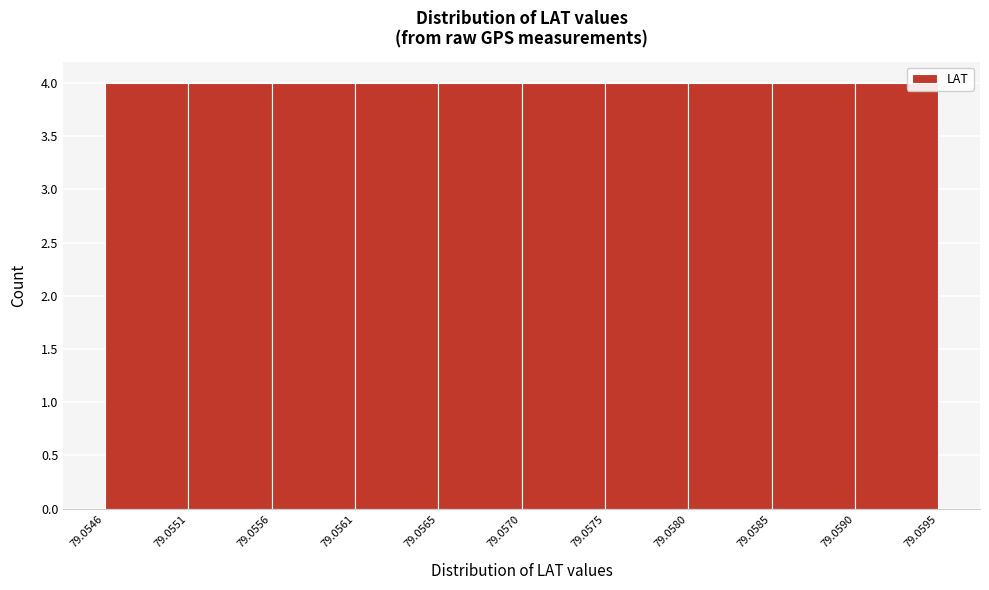

Reading left to right, transcribe this chart: for each bar, give the range it covers on the x-axis and its height. The values are not printed on the chart, so give them approximately, as read against the axis.

79.0546 to 79.0551: 4
79.0551 to 79.0556: 4
79.0556 to 79.0561: 4
79.0561 to 79.0565: 4
79.0565 to 79.0570: 4
79.0570 to 79.0575: 4
79.0575 to 79.0580: 4
79.0580 to 79.0585: 4
79.0585 to 79.0590: 4
79.0590 to 79.0595: 4